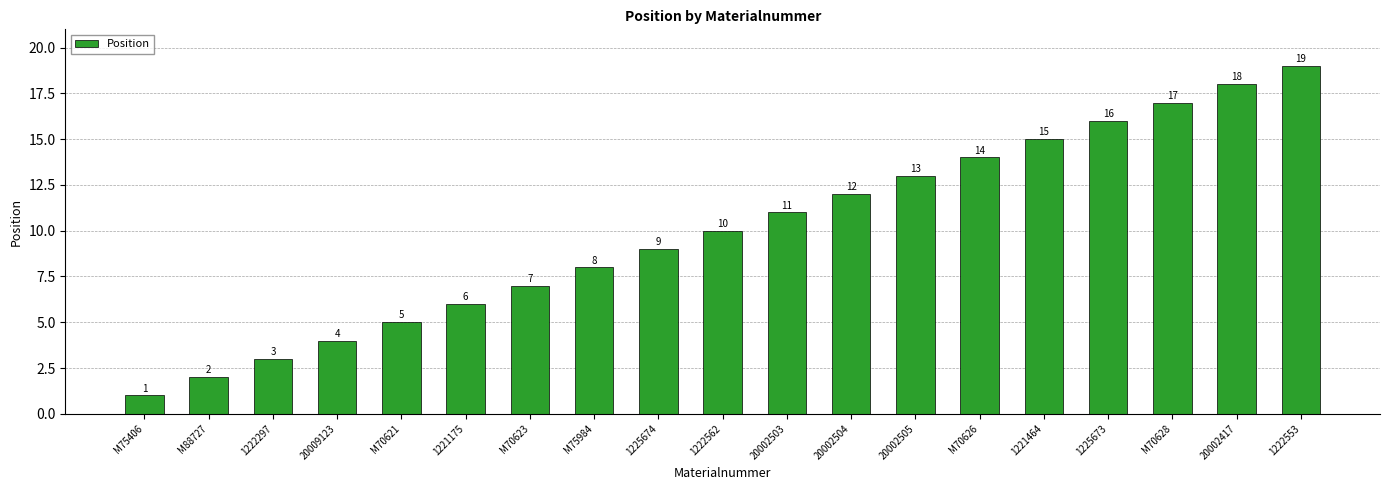

The chart shows a value of 32 at 20002417. True or false?

False